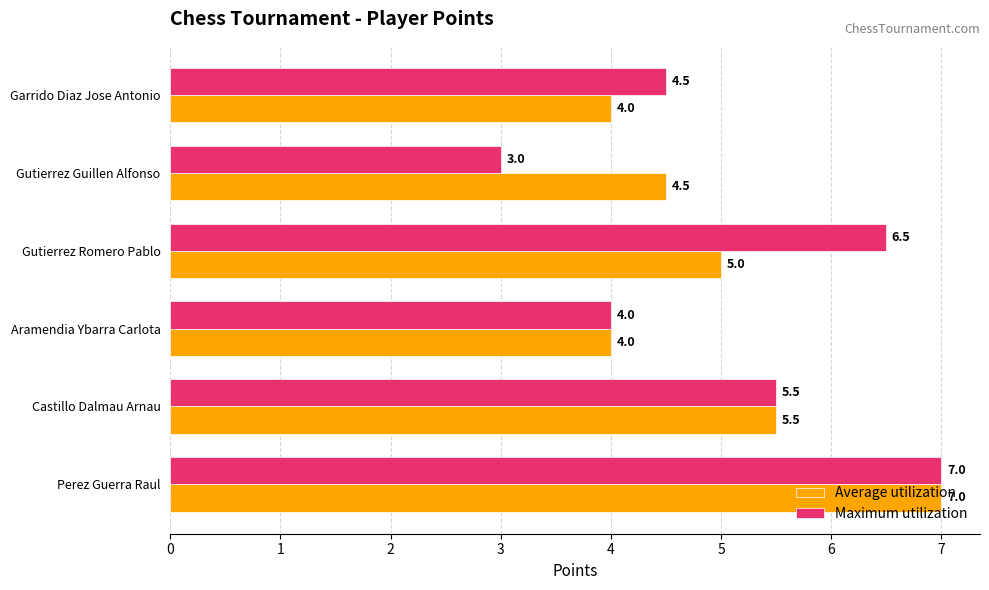

How many Average utilization values are between 4 and 5?

4